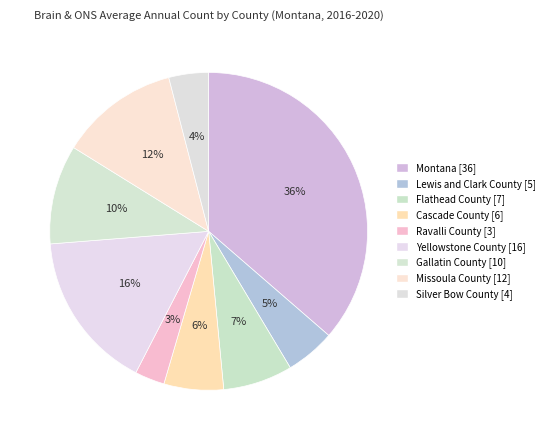

Is there a majority slice in this chart?

No